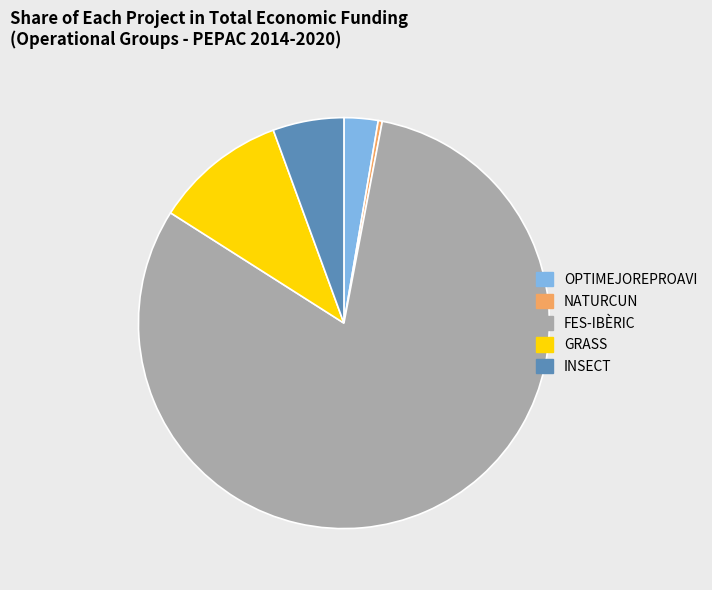

Which has a higher value, NATURCUN or GRASS?

GRASS